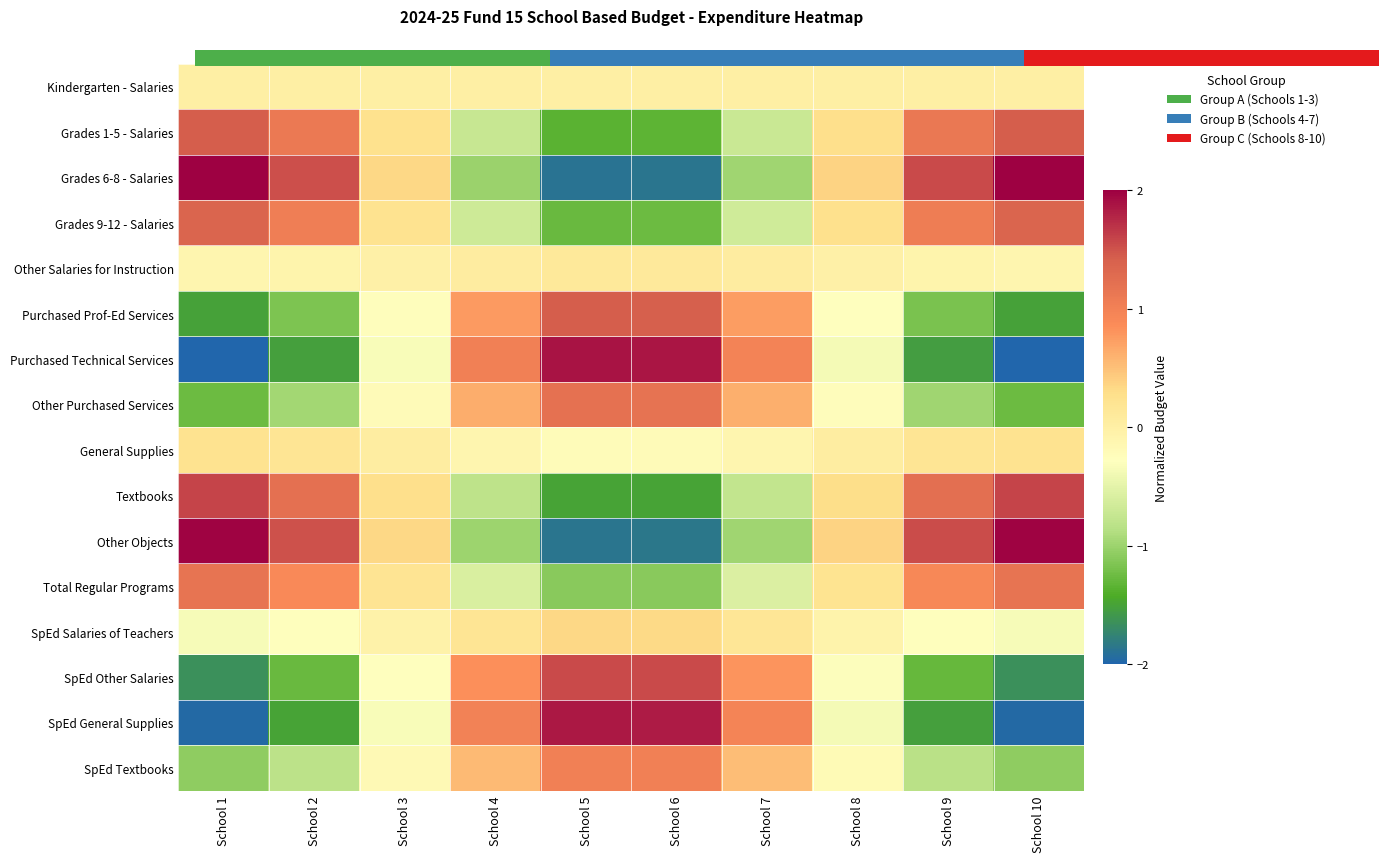

Rank the series by their maximum value, from highest to lowest.

Grades 6-8 - Salaries, Other Objects, Purchased Technical Services, SpEd General Supplies, Textbooks, SpEd Other Salaries, Grades 1-5 - Salaries, Purchased Prof-Ed Services, Grades 9-12 - Salaries, Other Purchased Services, Total Regular Programs, SpEd Textbooks, SpEd Salaries of Teachers, General Supplies, Other Salaries for Instruction, Kindergarten - Salaries